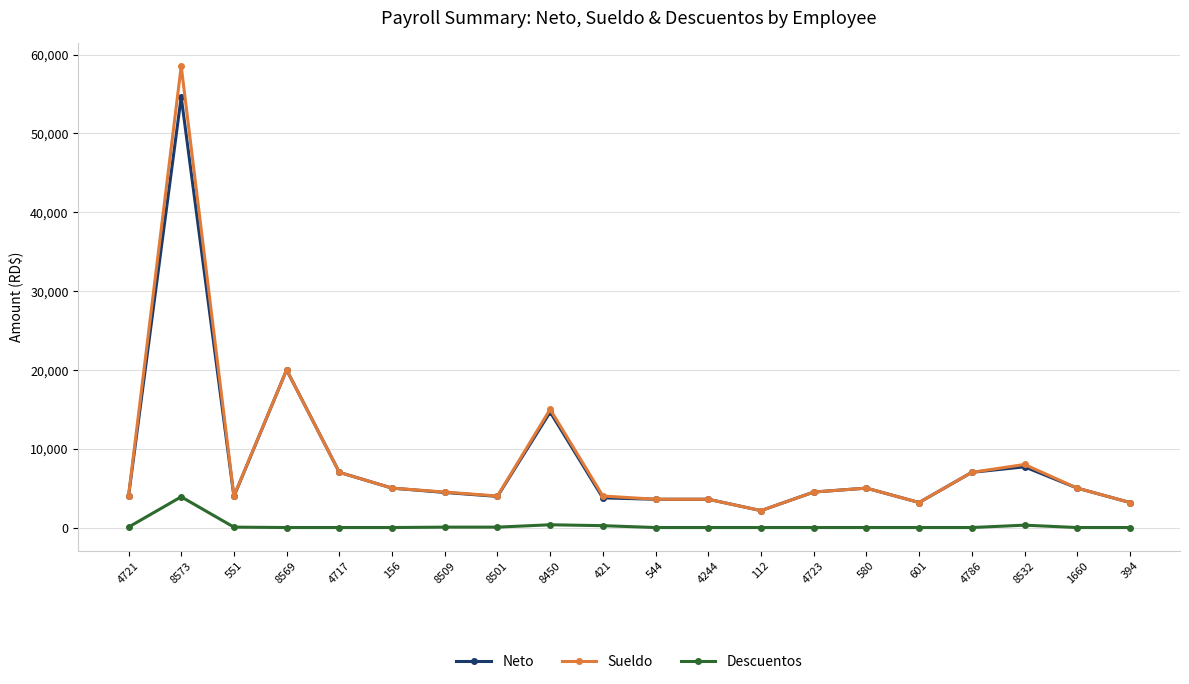

Where is the first local minimum for Sueldo?

551